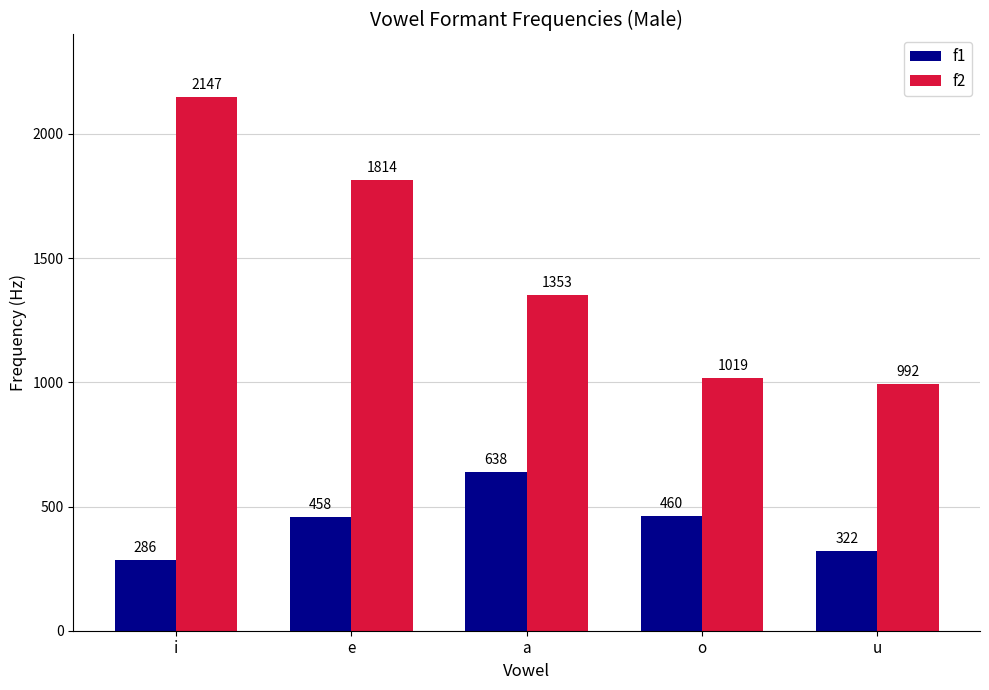

How many categories are shown in the chart?

5